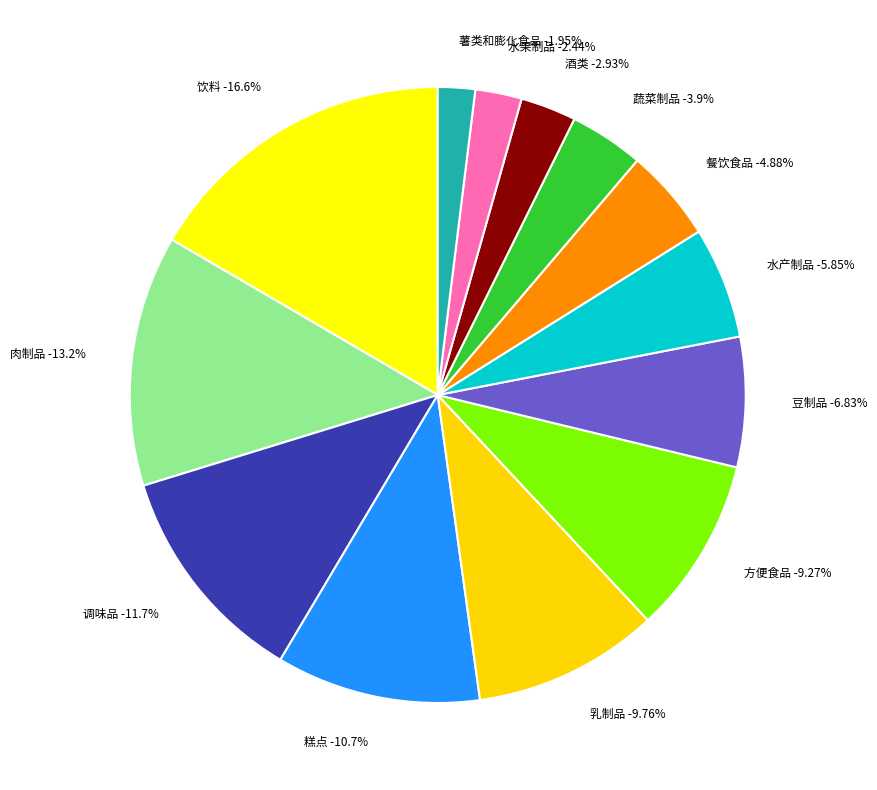

Count the number of slices in the pie.

13